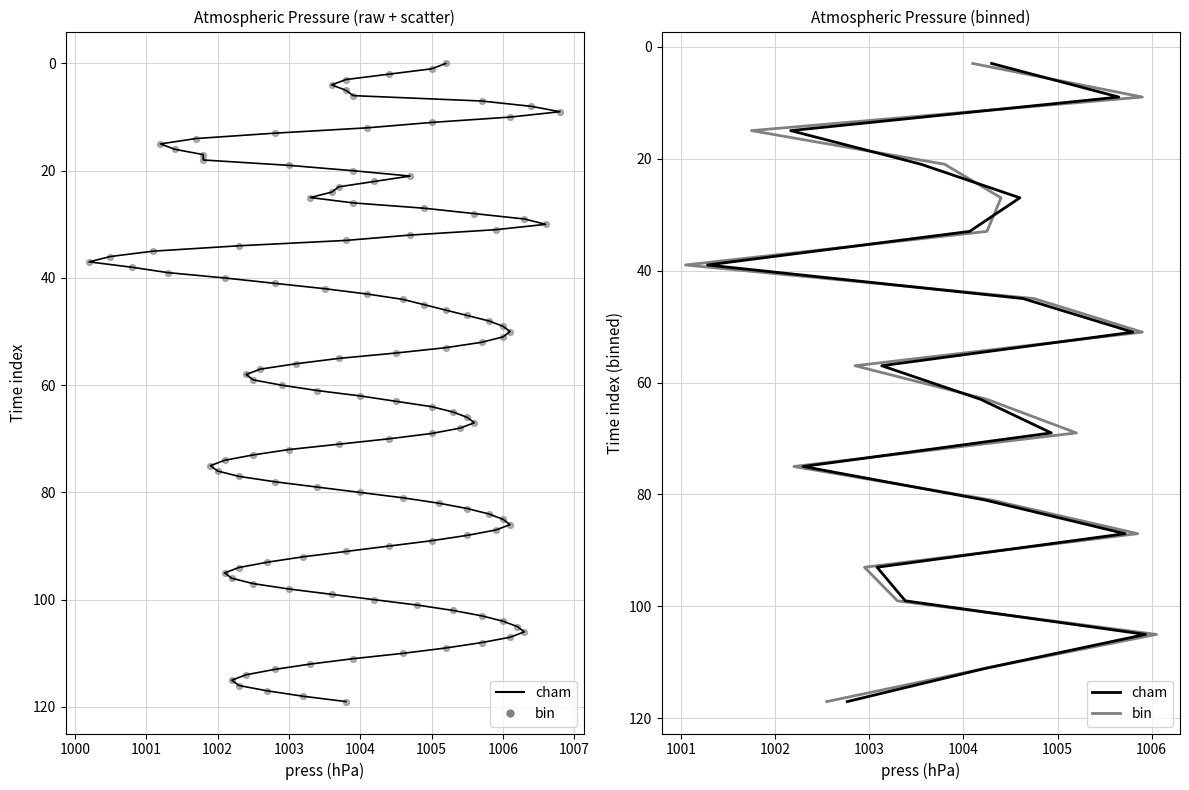

At how many categories does at least one series exceed 53?

11